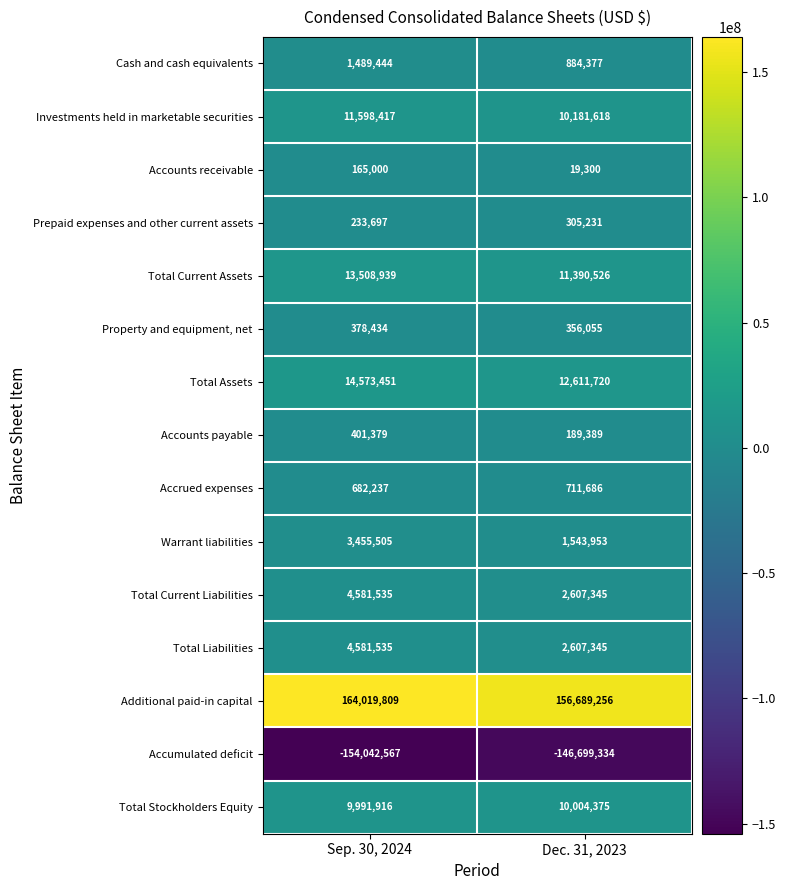

Which series has the largest range (max minus min)?

Accumulated deficit